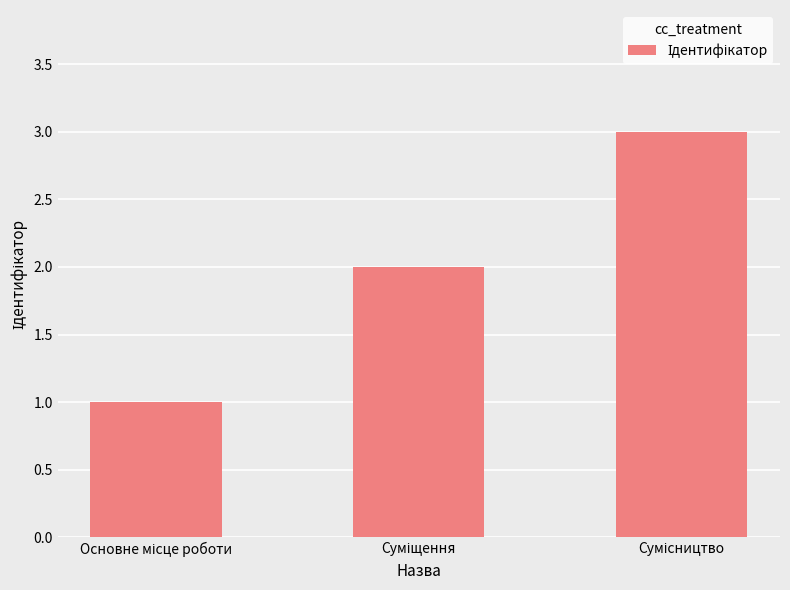

What is the sum of all values?

6